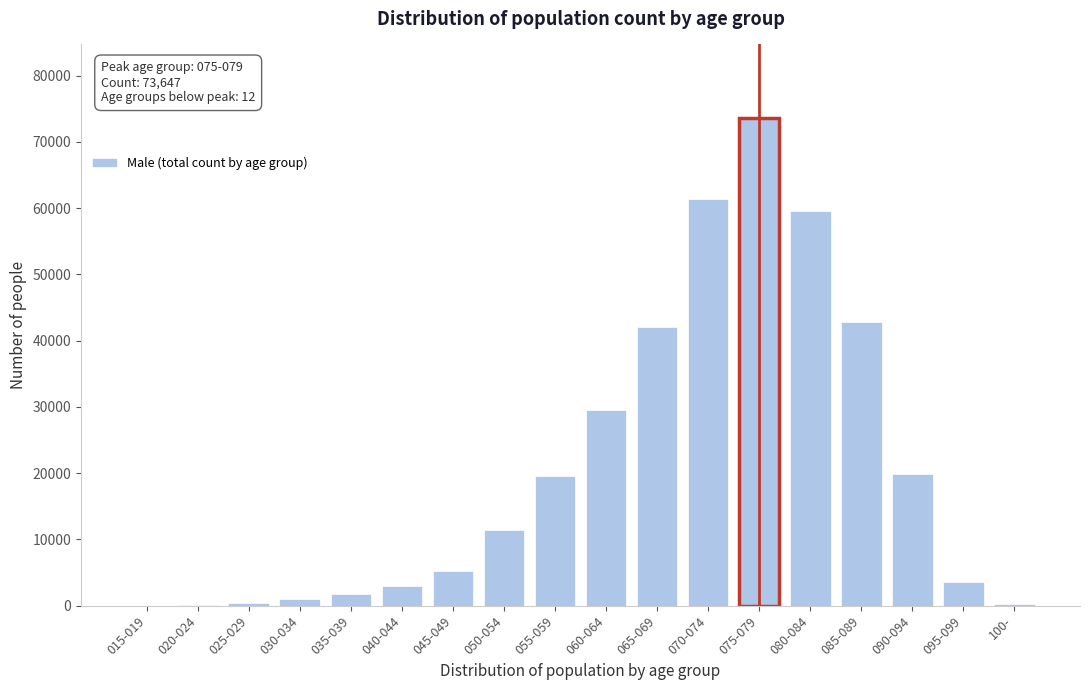

What is the maximum value shown in the chart?

73647